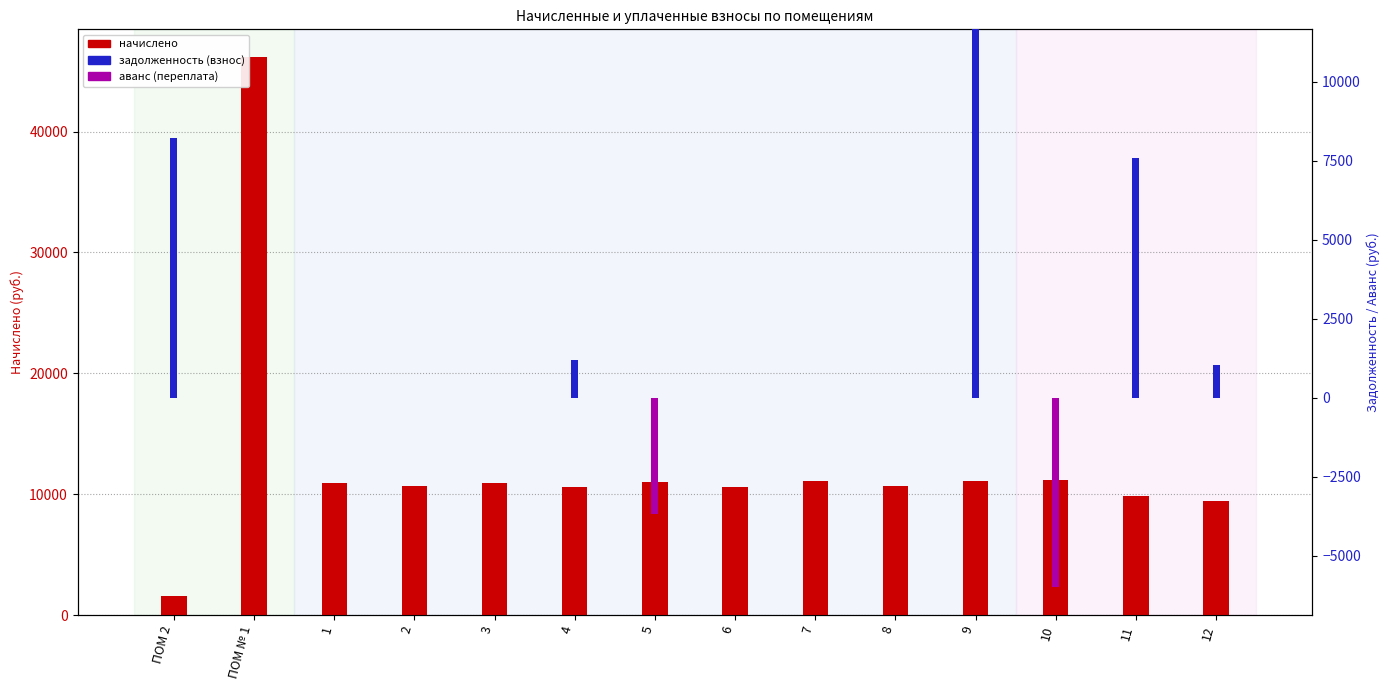

At how many categories does at least one series exceed 20029?

1